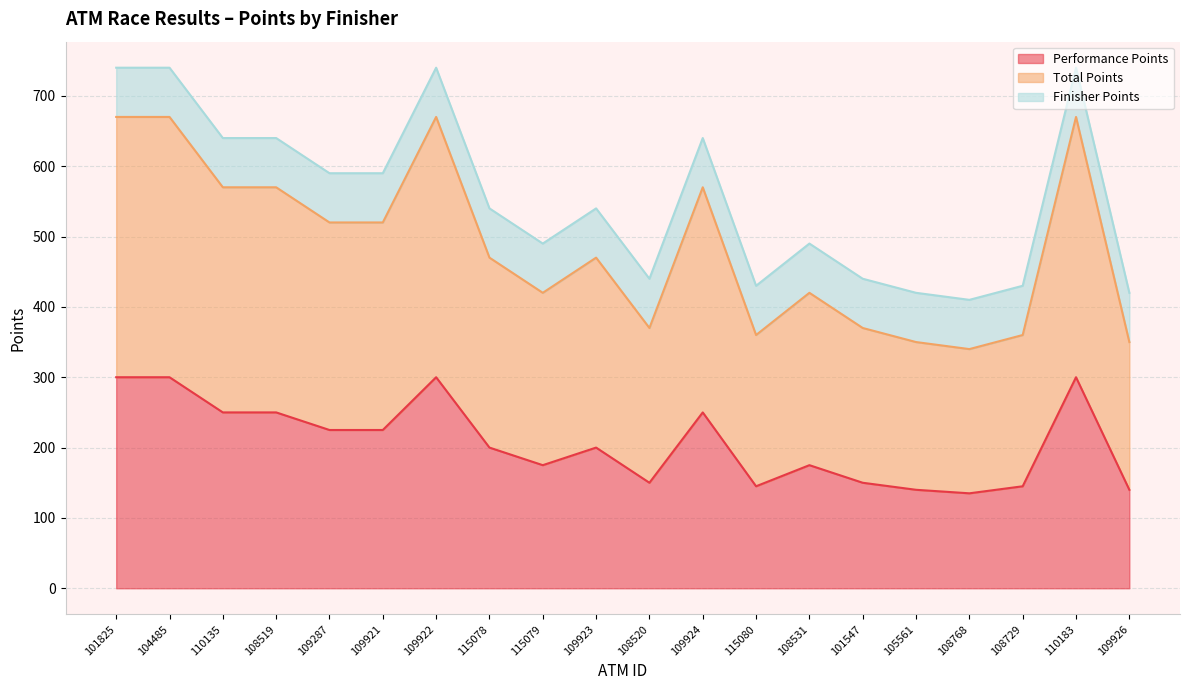

In Total Points, how many points are higher than both neighbors (excluding endpoints)?

5